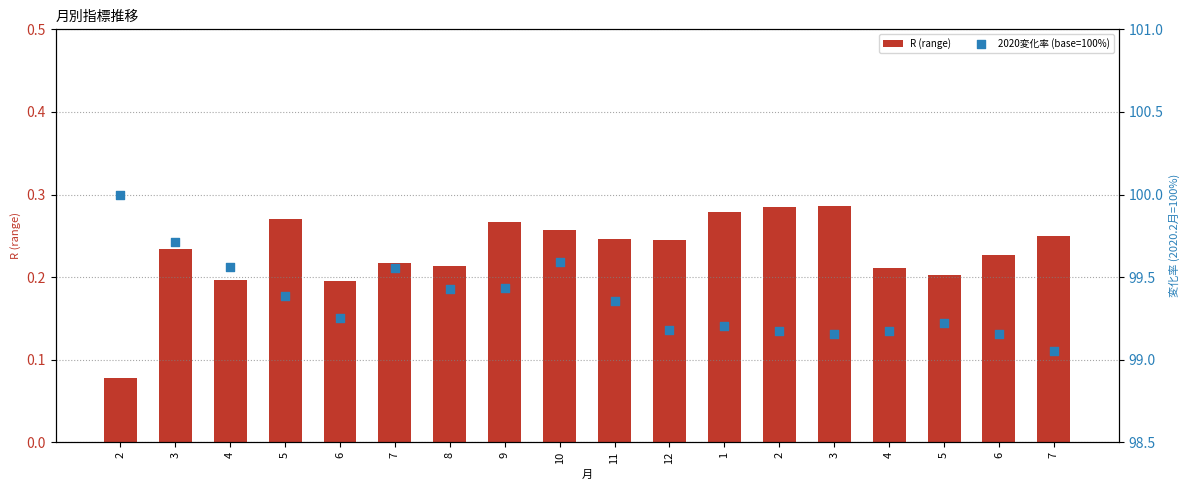

Which series contains the lowest Y value?

R (range)